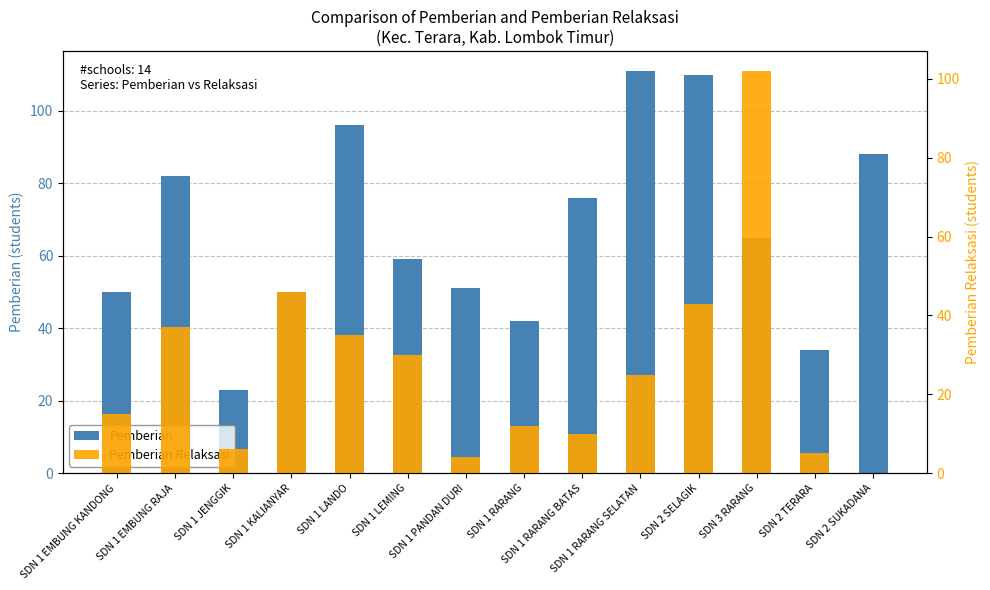

Where does the Pemberian series first go above 65?

SDN 1 EMBUNG RAJA